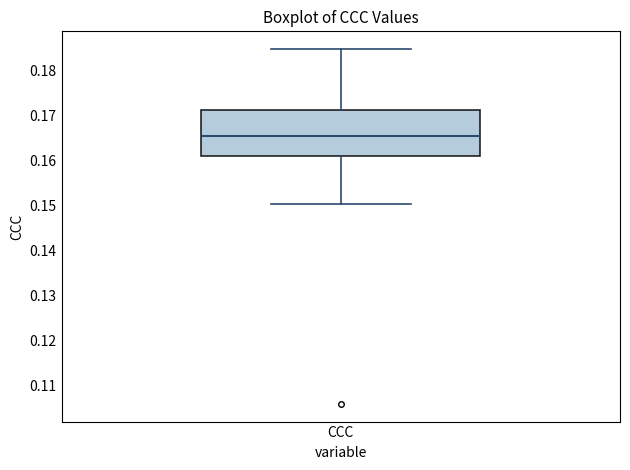

Transcribe this box plot: give where the median line is, the range the box spans, and where the two whiskers end, as read against the y-axis. The values are not printed on the chart, so give them approximately, as read against the axis.

median 0.165, box 0.161 to 0.171, whiskers 0.150 to 0.185